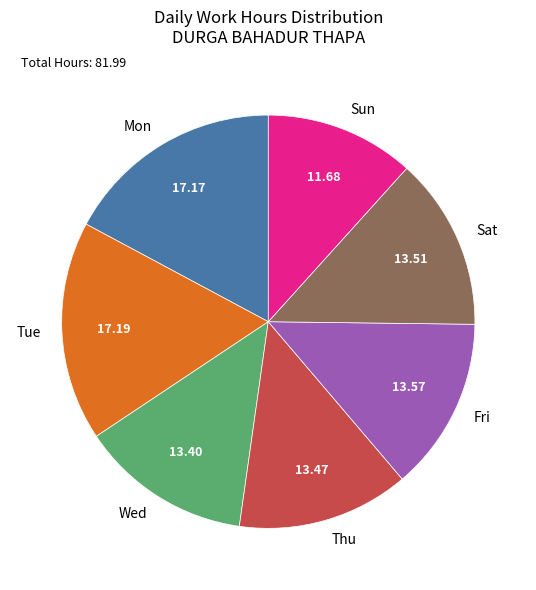

The Tue slice represents 17% of the pie. True or false?

True